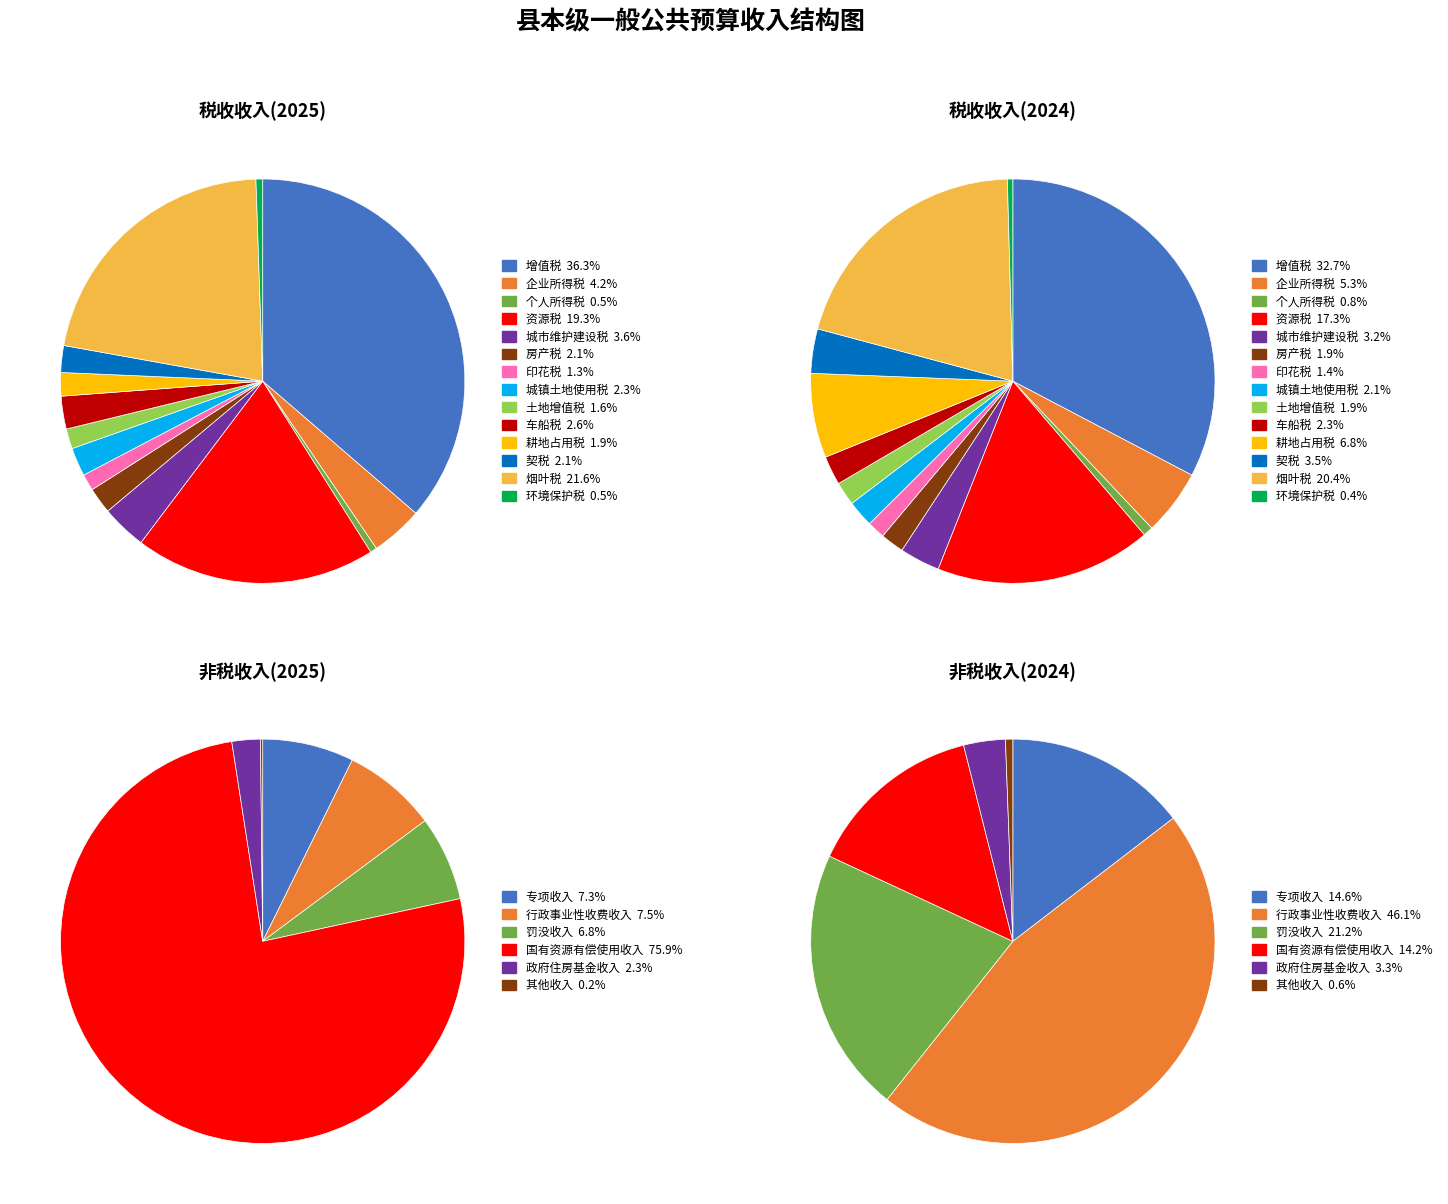

Does 契税 account for over 50% of the chart?

No